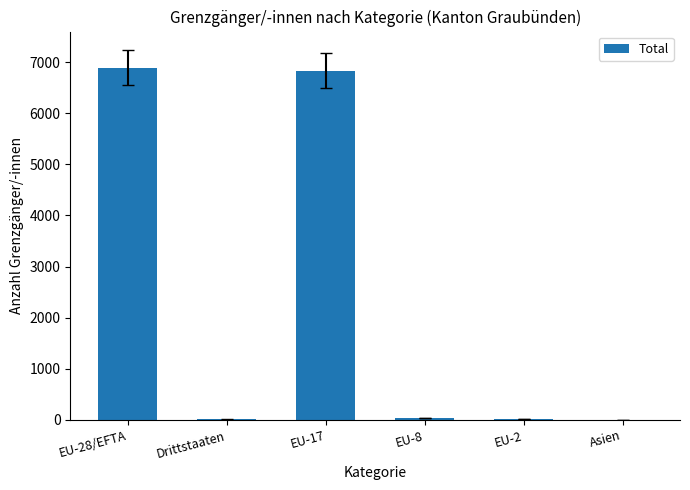

How many distinct data groups are displayed?

1